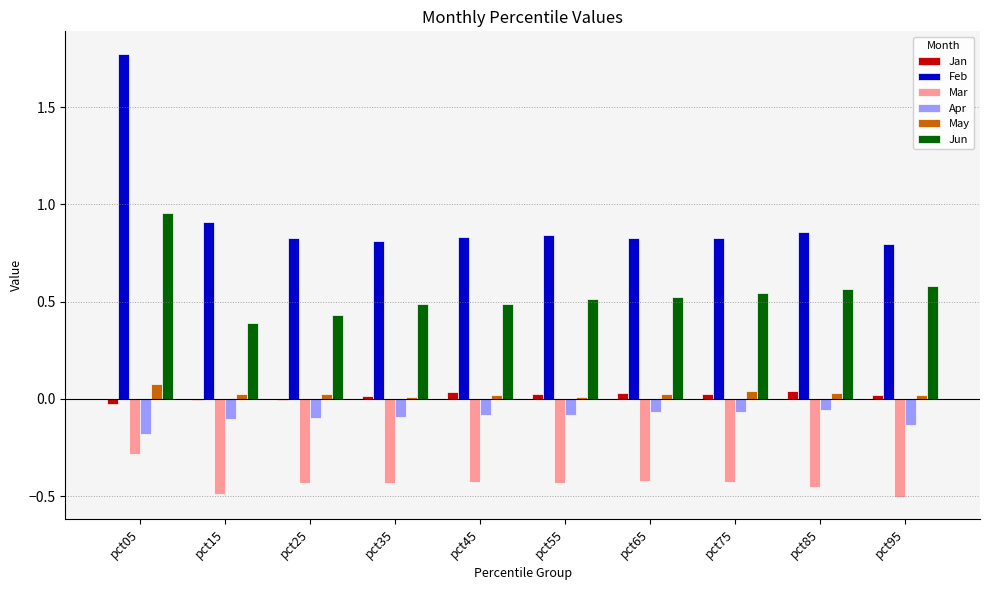

What is the sum of all Mar values?

-4.3